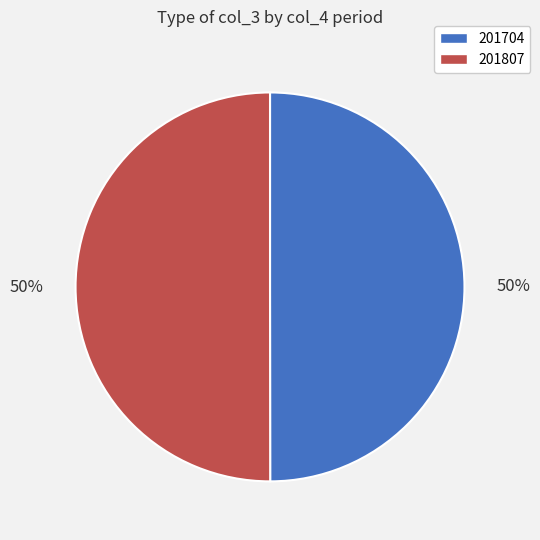

Combined, do 201807 and 201704 account for over 50%?

Yes